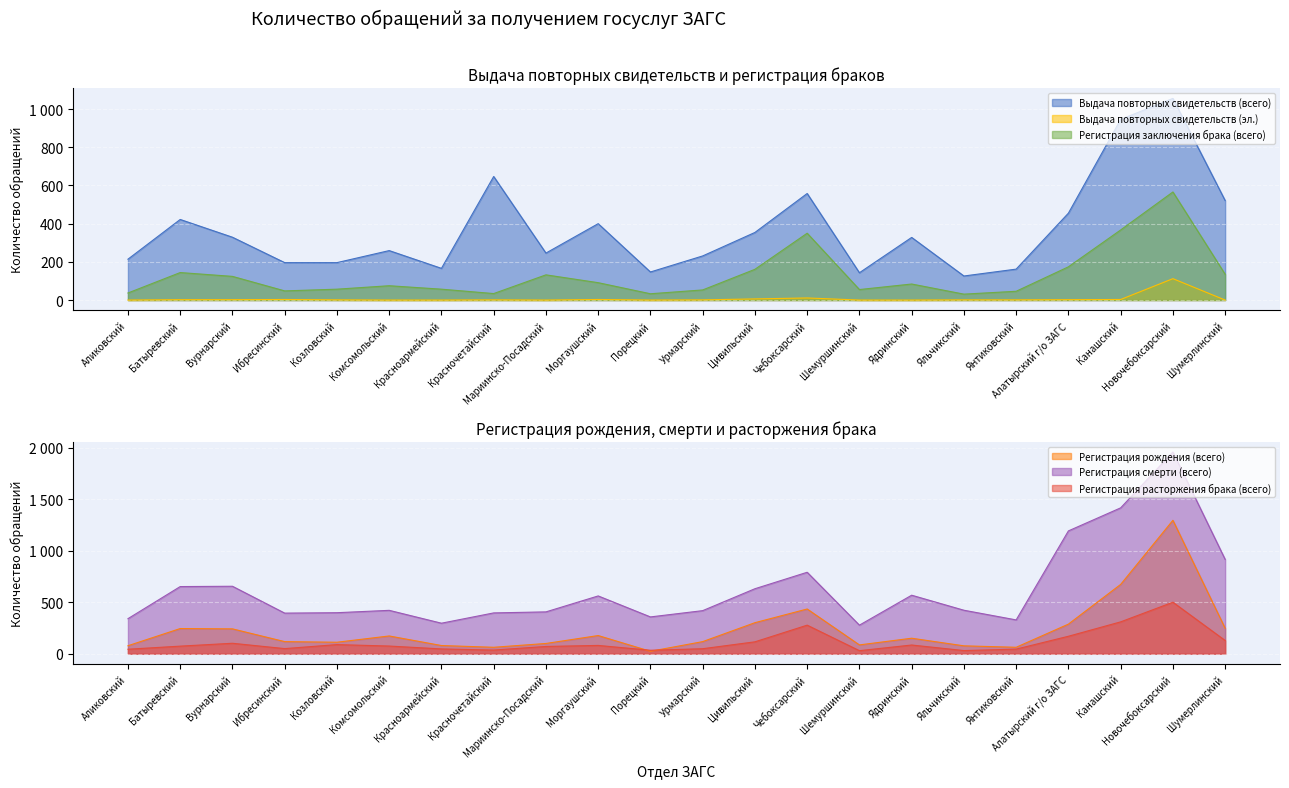

What is the sum of all Выдача повторных свидетельств (эл.) values?

149